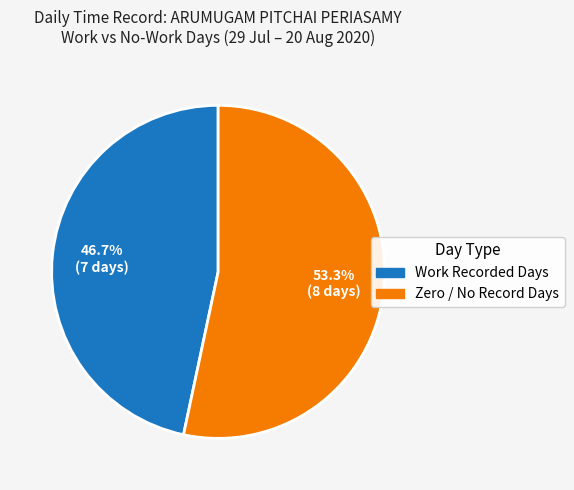

Does any single category account for the majority?

Yes